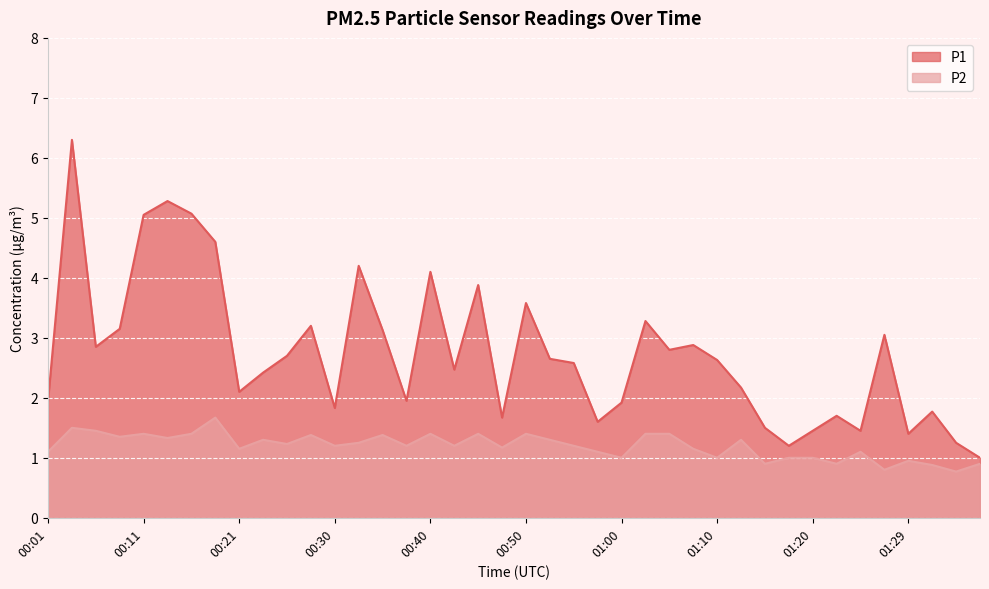

What is the sum of all P1 values?

109.8